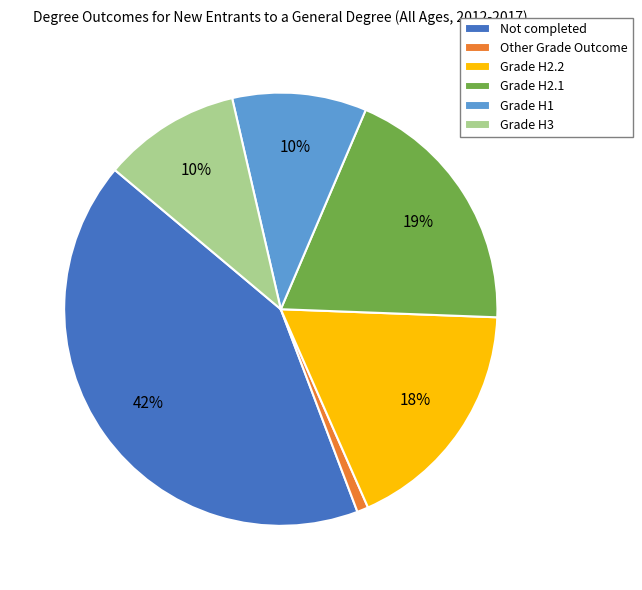

To the nearest percent, what percentage of the pie is Grade H3?

10%